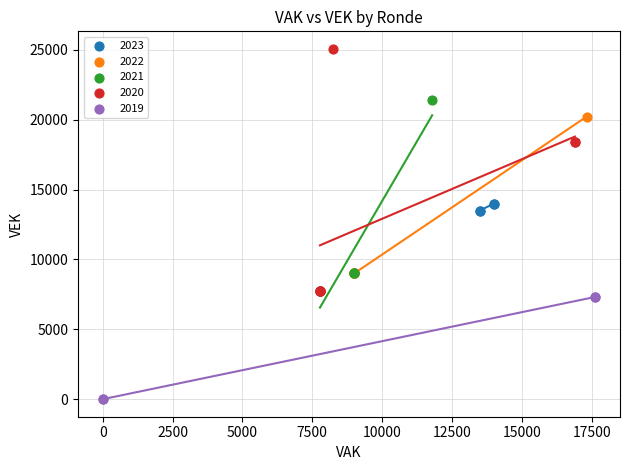

Which series reaches the minimum Y coordinate?

2019